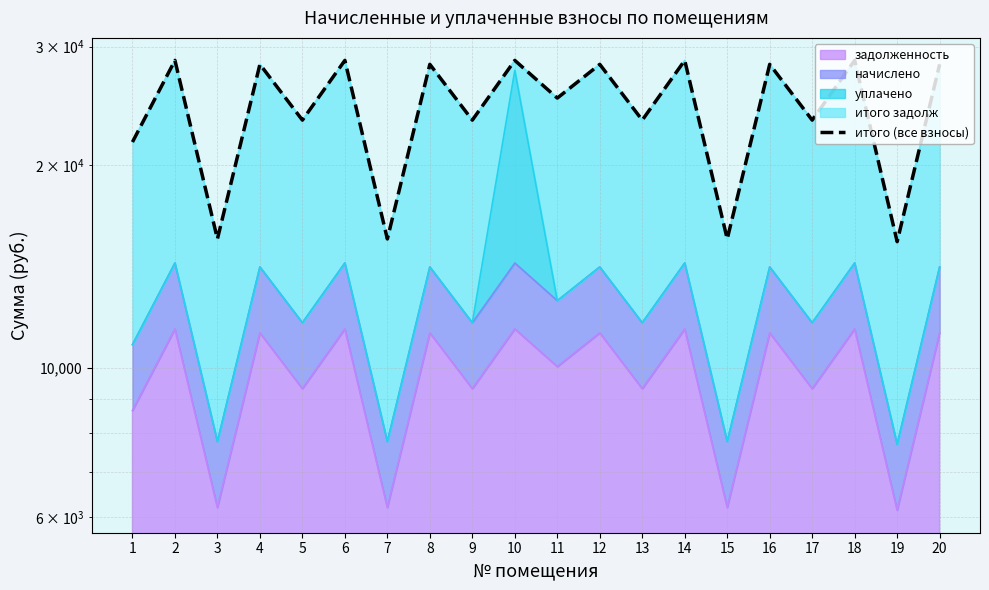

How many points are lower than both their immediate neighbors (excluding endpoints)?

9